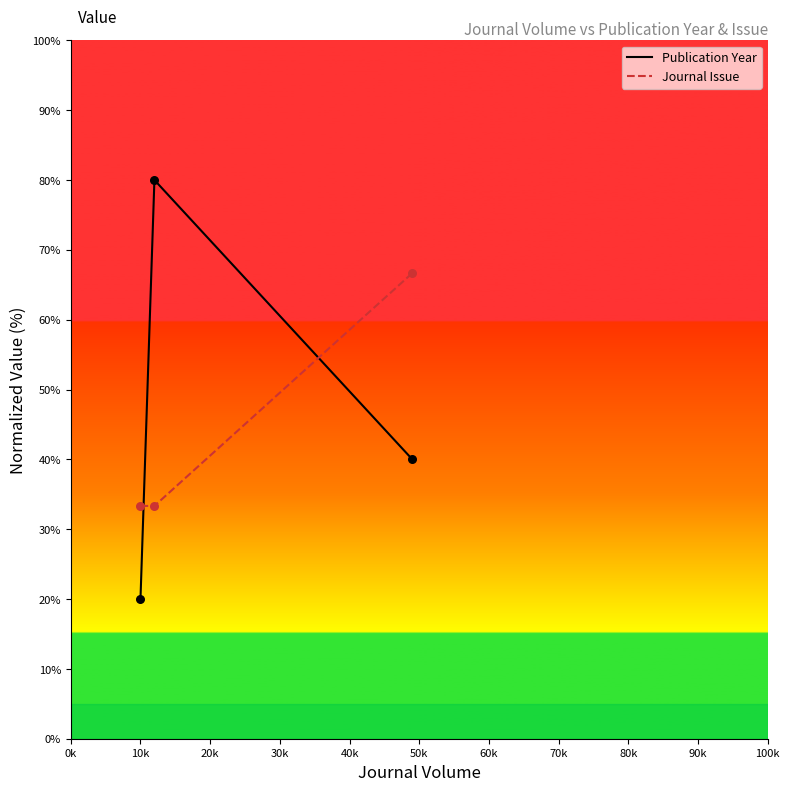

What is the minimum value shown in the chart?

20.0